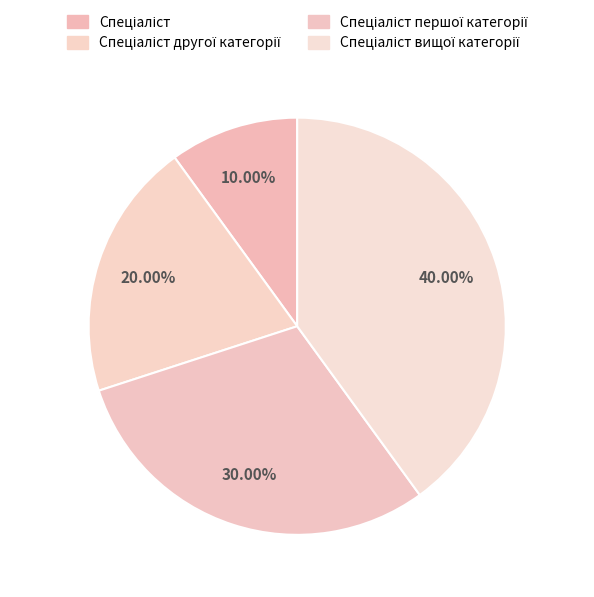

Which category has the biggest portion of the pie?

Спеціаліст вищої категорії